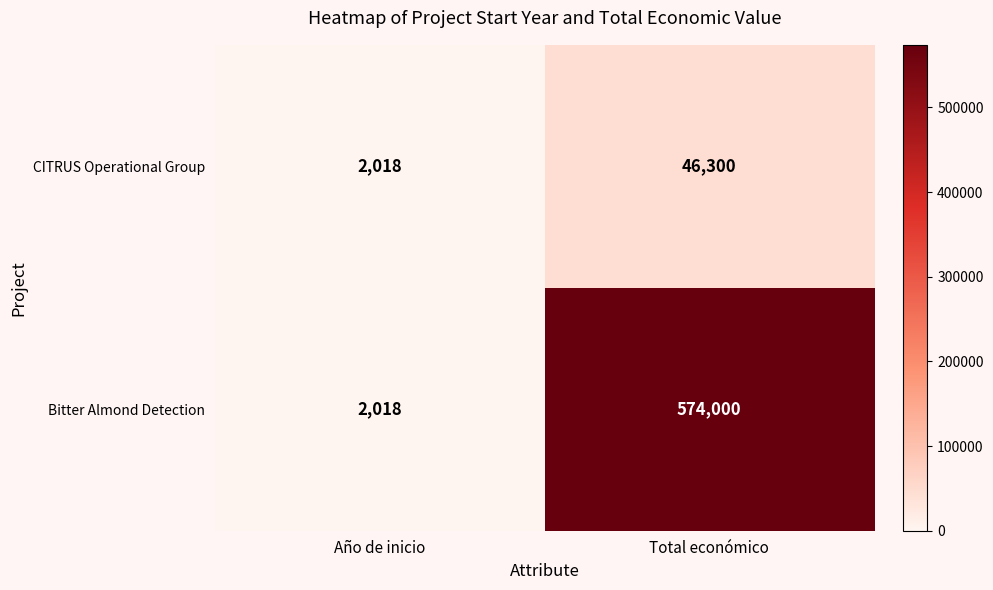

At Total económico, list the series in order from largest to smallest.

Bitter Almond Detection, CITRUS Operational Group